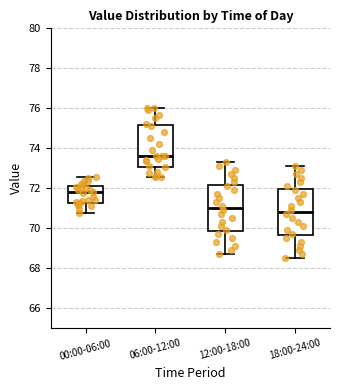

Reading left to right, read every box against the y-axis: the position of its median line, the range the box covers, and the ends of its whiskers. The values are not printed on the chart, so give them approximately, as read against the axis.

00:00-06:00: median 71.8, box 71.2 to 72.2, whiskers 70.8 to 72.6
06:00-12:00: median 73.6, box 73.0 to 75.2, whiskers 72.6 to 76.0
12:00-18:00: median 71.0, box 69.8 to 72.2, whiskers 68.8 to 73.4
18:00-24:00: median 70.8, box 69.6 to 72.0, whiskers 68.6 to 73.2